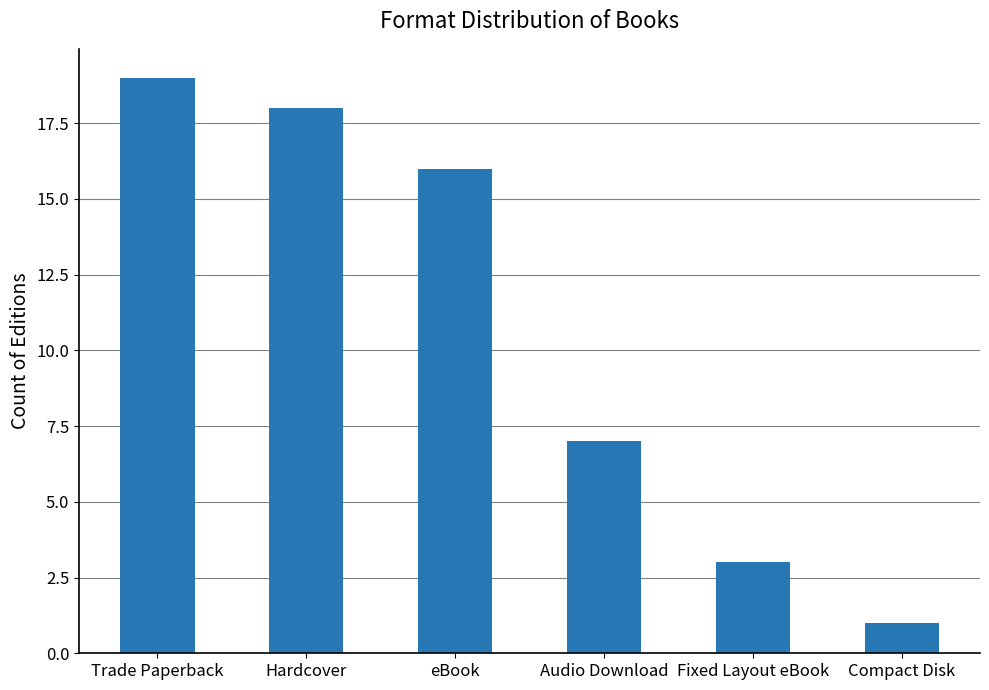

Is it true that the value at eBook is 27?

False